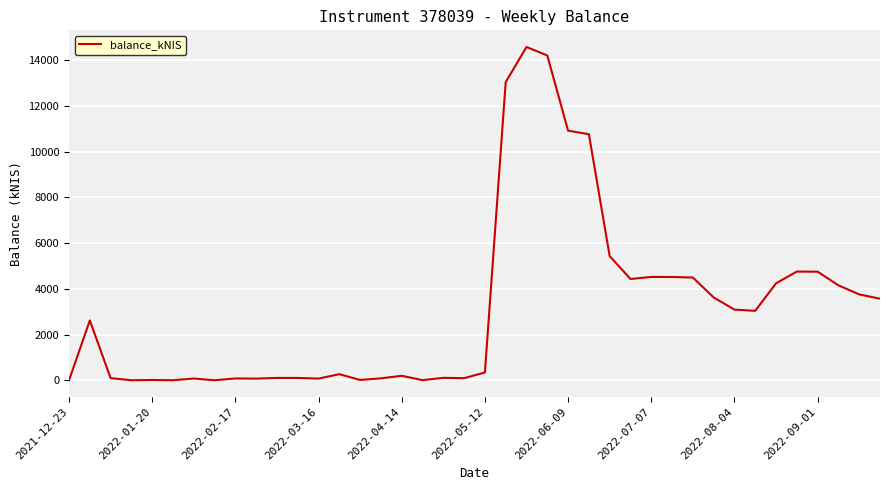

What is the difference between the maximum and minimum values?

14569.5